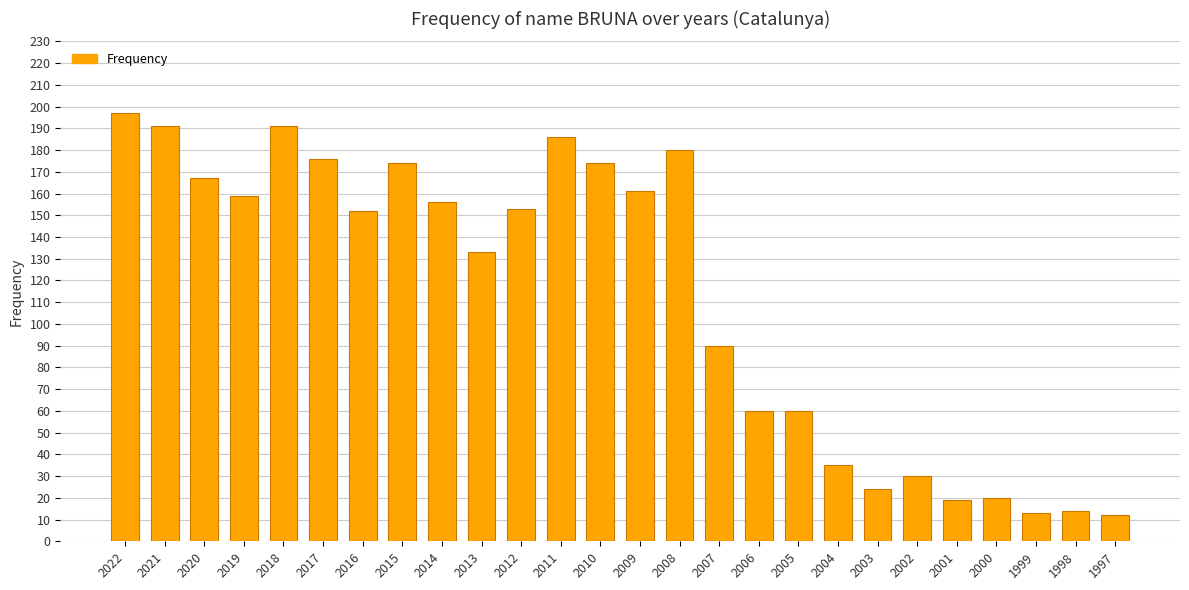

Reading left to right, transcribe all the data shown in this chart.

2022=197	2021=191	2020=167	2019=159	2018=191	2017=176	2016=152	2015=174	2014=156	2013=133	2012=153	2011=186	2010=174	2009=161	2008=180	2007=90	2006=60	2005=60	2004=35	2003=24	2002=30	2001=19	2000=20	1999=13	1998=14	1997=12